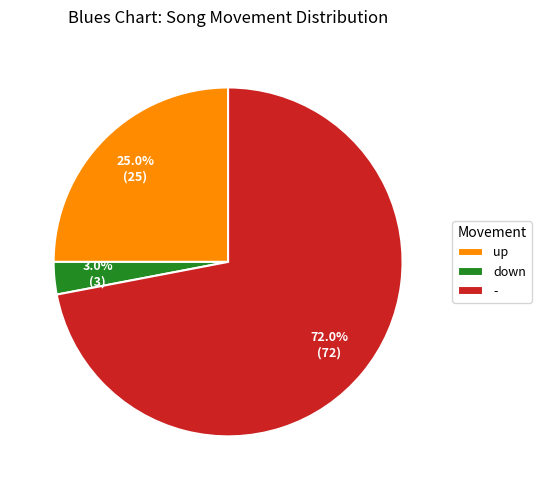

To the nearest percent, what percentage of the pie is up?

25%